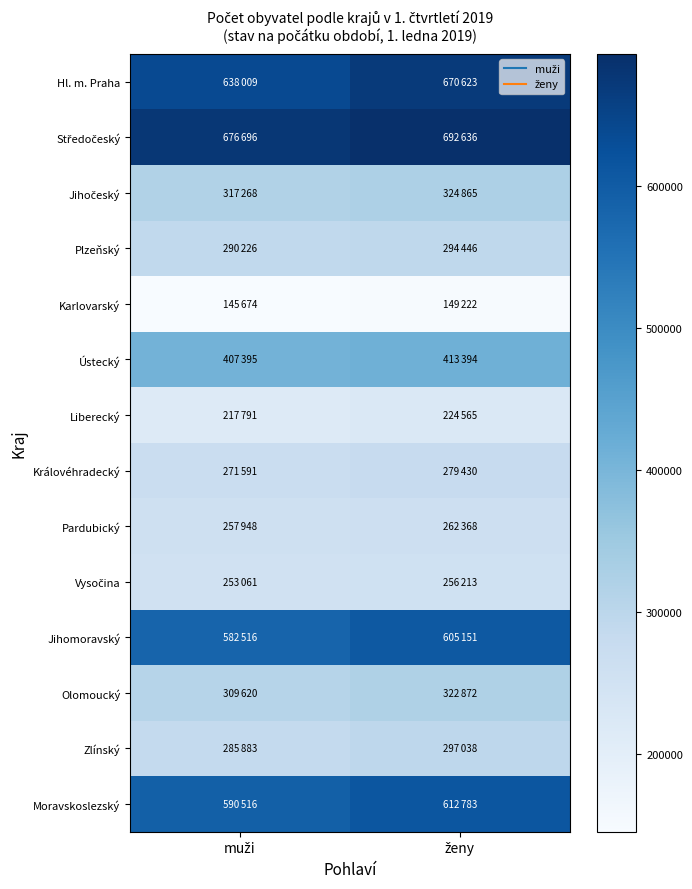

What is the total value across all series at ženy?

5405606